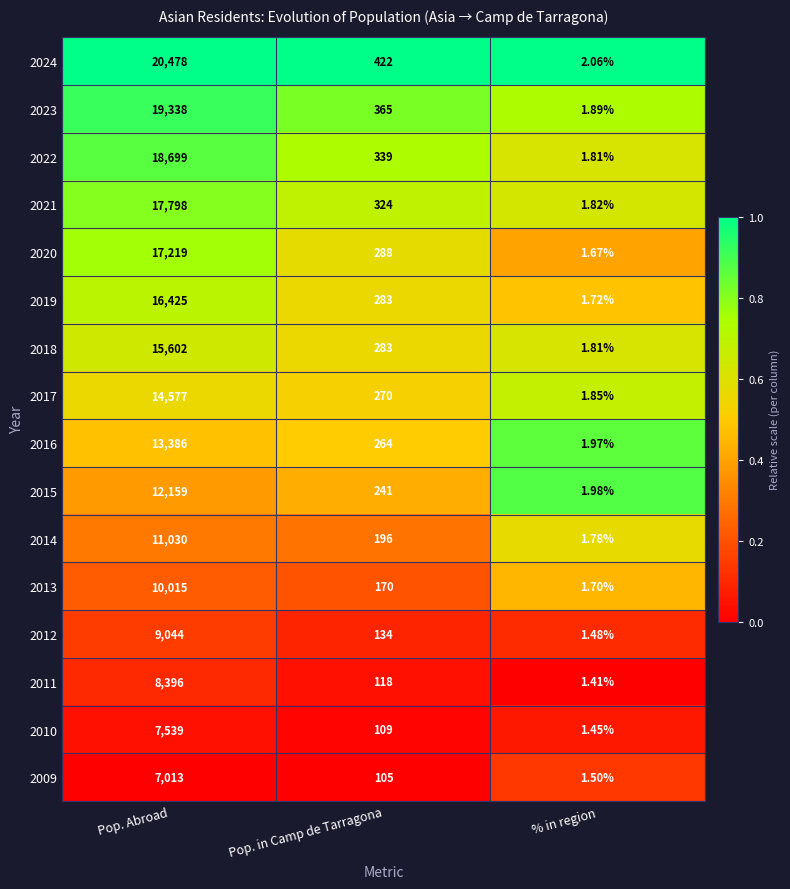

Where is 2021 nearest to the value 8899?

Pop. in Camp de Tarragona